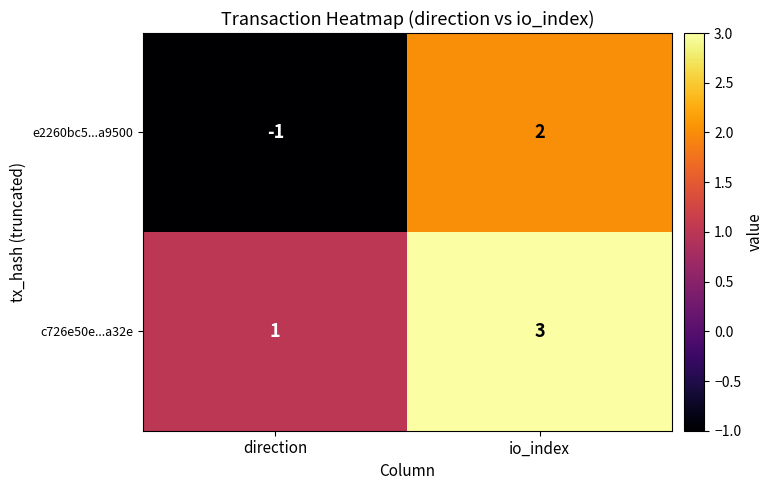

Is the value of c726e50e...a32e at direction greater than the value of e2260bc5...a9500 at io_index?

No